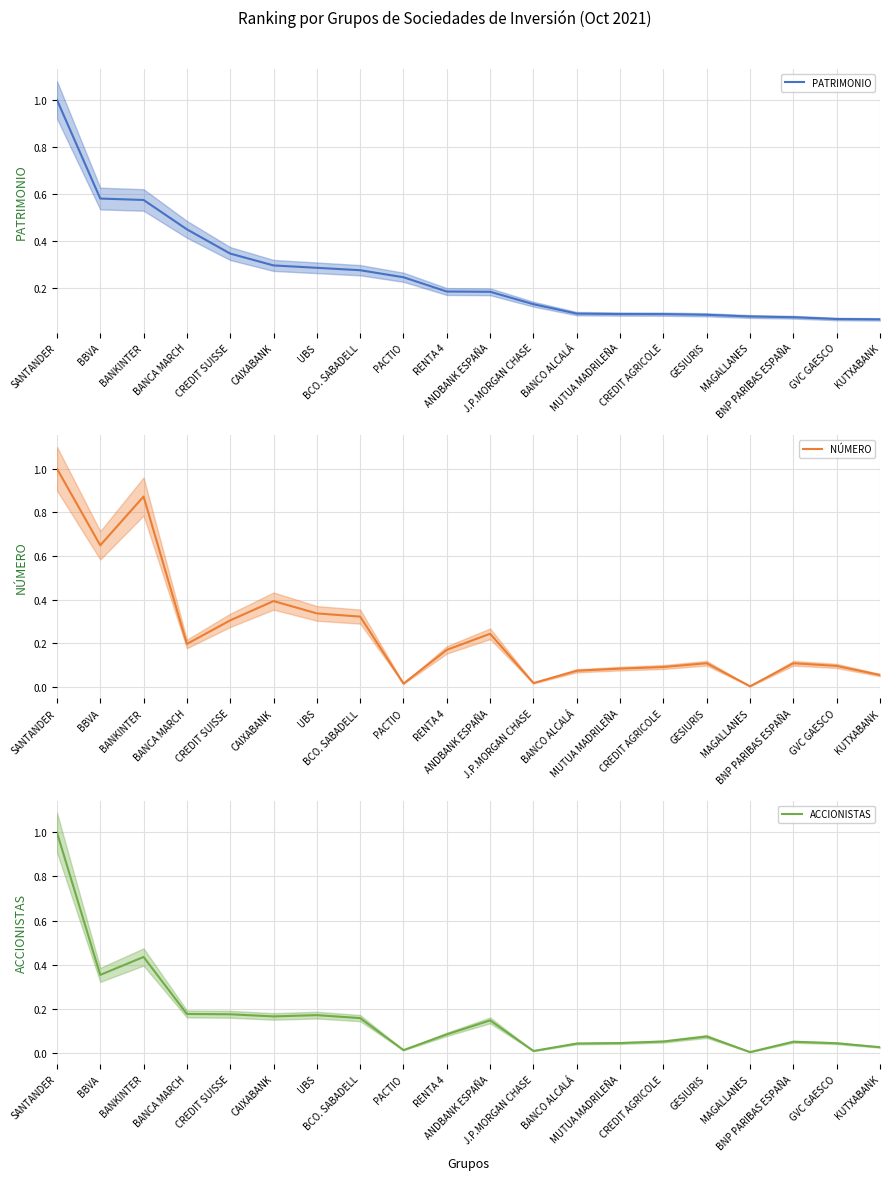

Is it true that ACCIONISTAS equals 0.1 at RENTA 4?

False